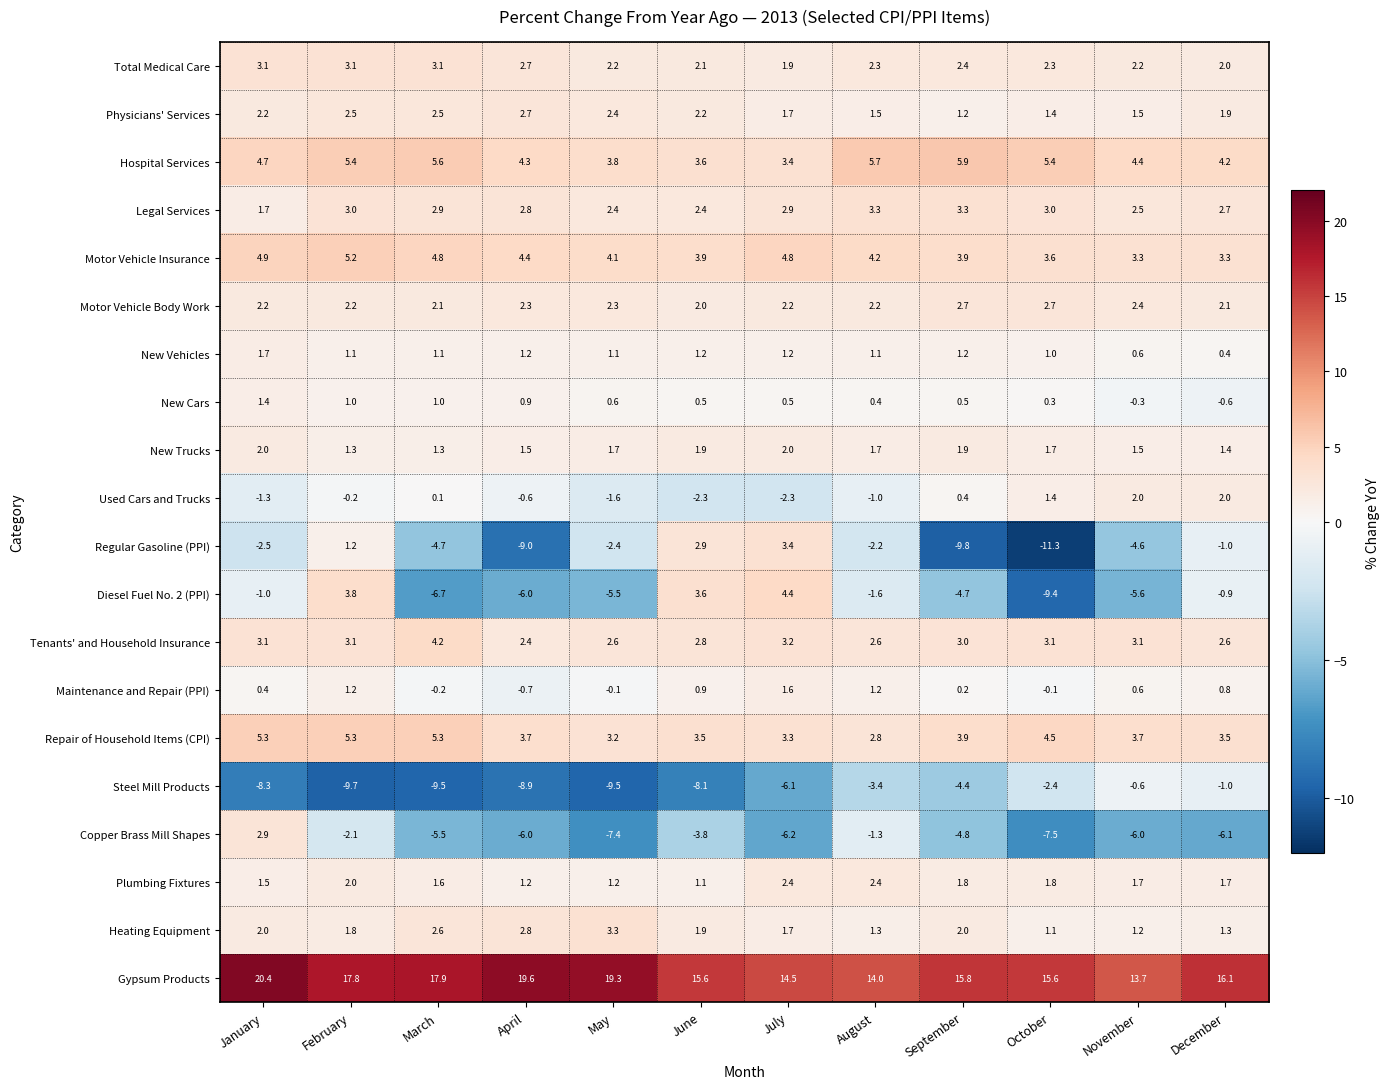

Is it true that Heating Equipment equals 2.8 at July?

False